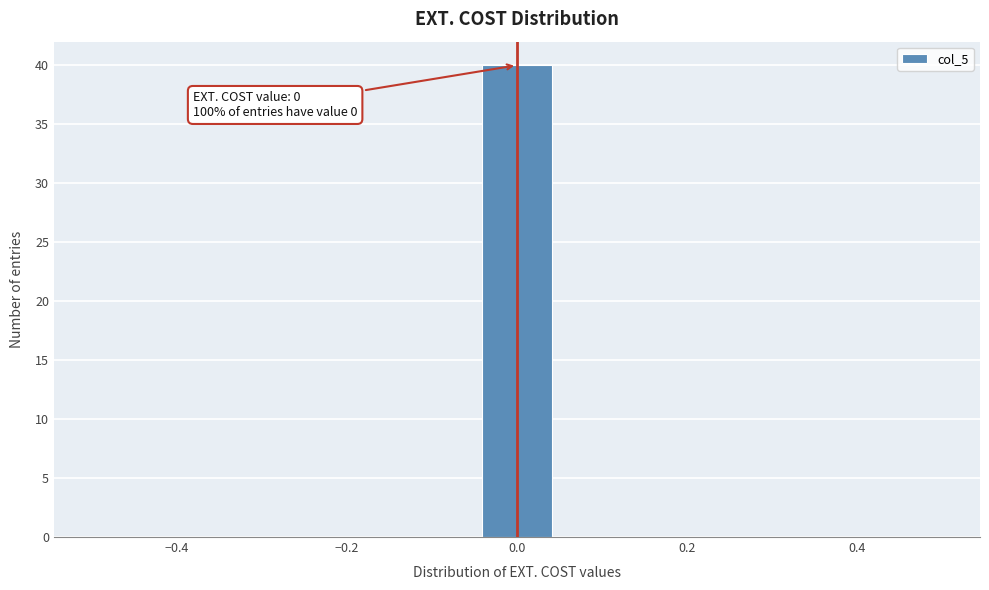

Over which range of the x-axis is the bar tallest?

-0.04 to 0.04